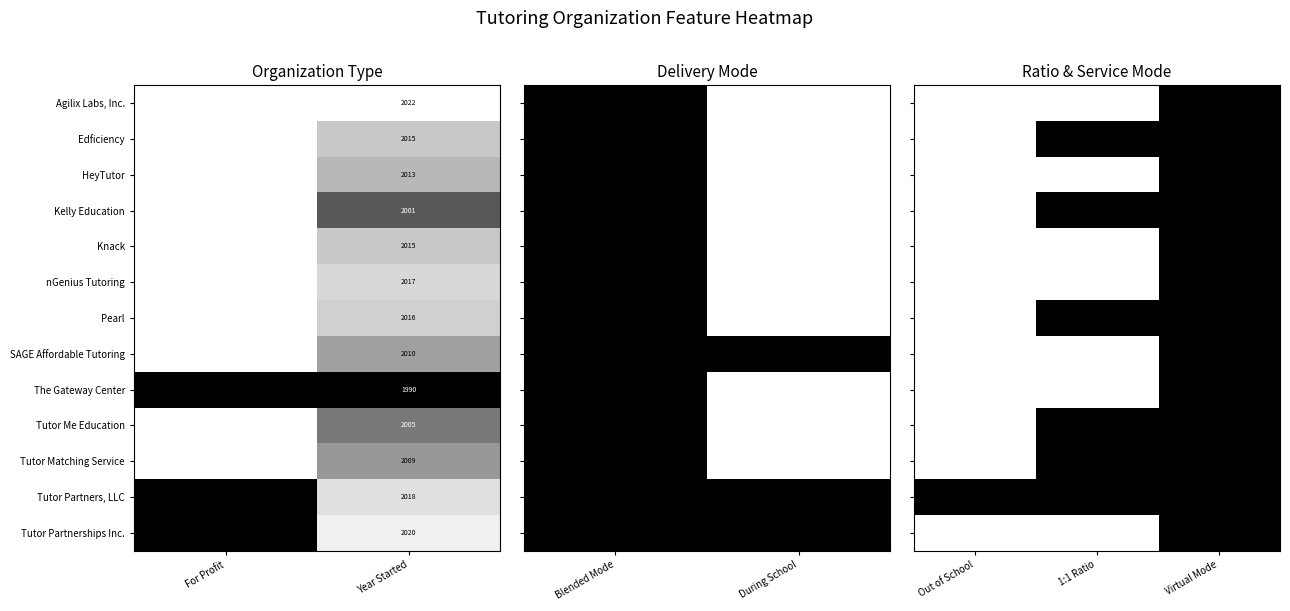

True or false: SAGE Affordable Tutoring has a value of 2010 at Year Started.

True